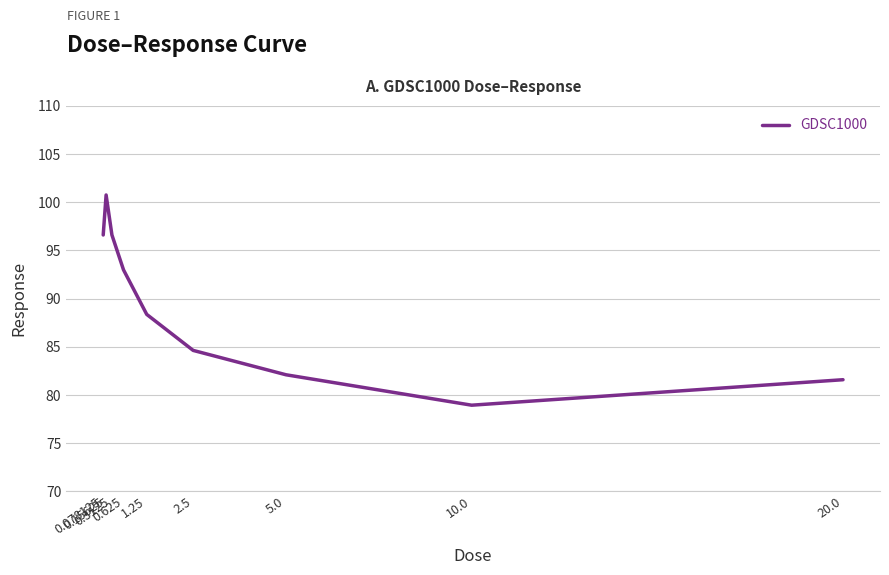

Does the chart have visible grid lines?

Yes